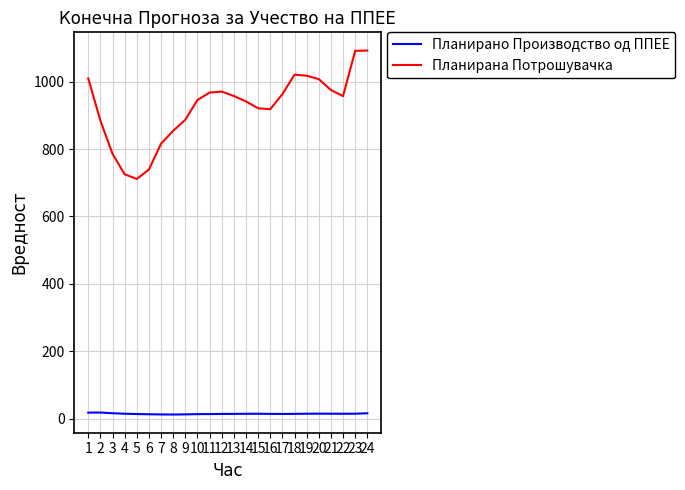

True or false: Планирана Потрошувачка and Планирано Производство од ППЕЕ intersect in this chart.

False